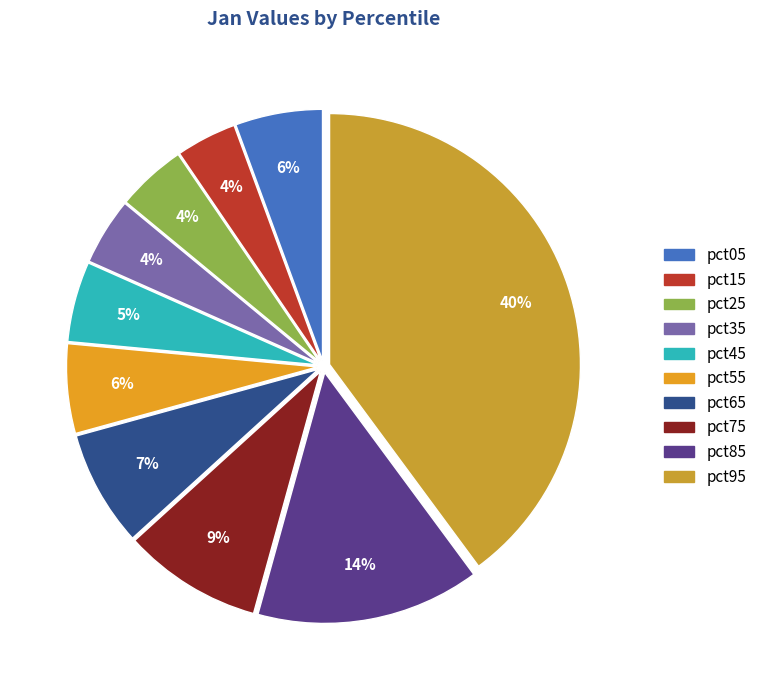

Rank the categories by value from highest to lowest.

pct95, pct85, pct75, pct65, pct55, pct05, pct45, pct25, pct35, pct15